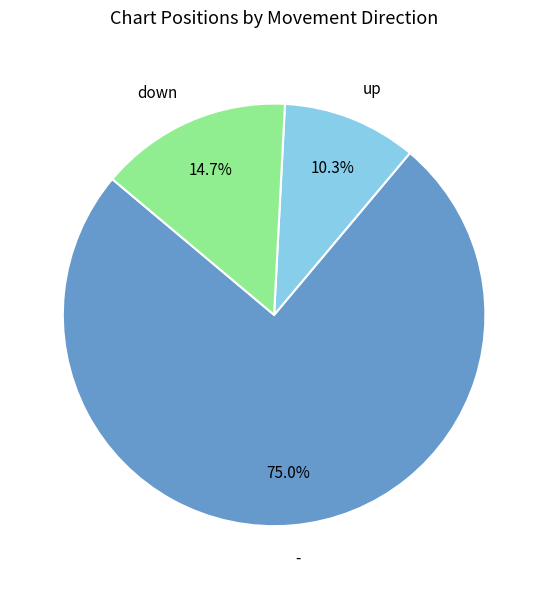

To the nearest percent, what is the combined percentage of - and up?

85%